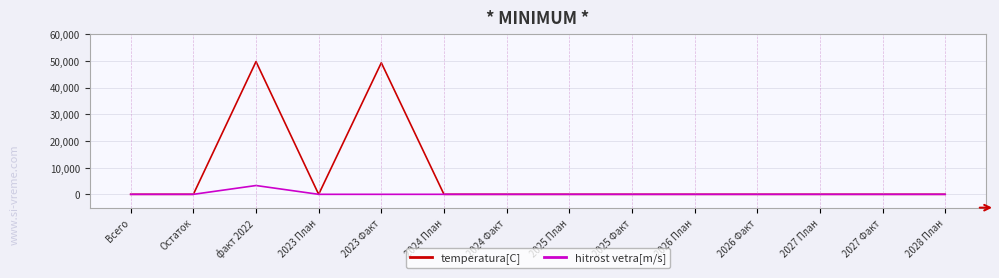

Rank the series at 2023 Факт from highest to lowest value.

temperatura[C], hitrost vetra[m/s]